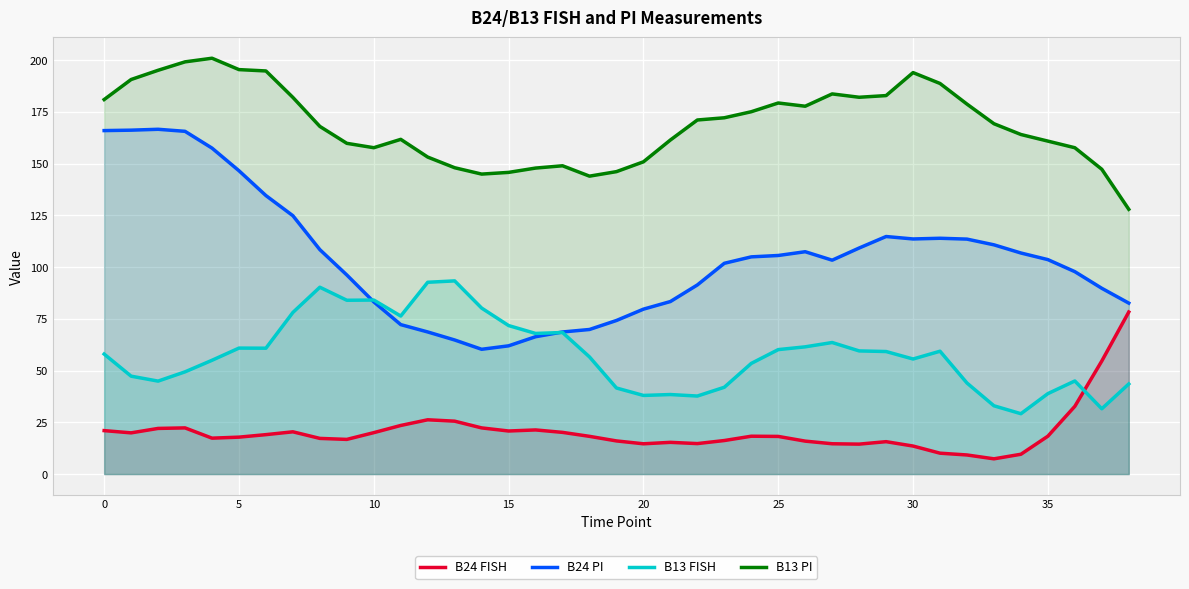

Between 26 and 28, which is larger?

26